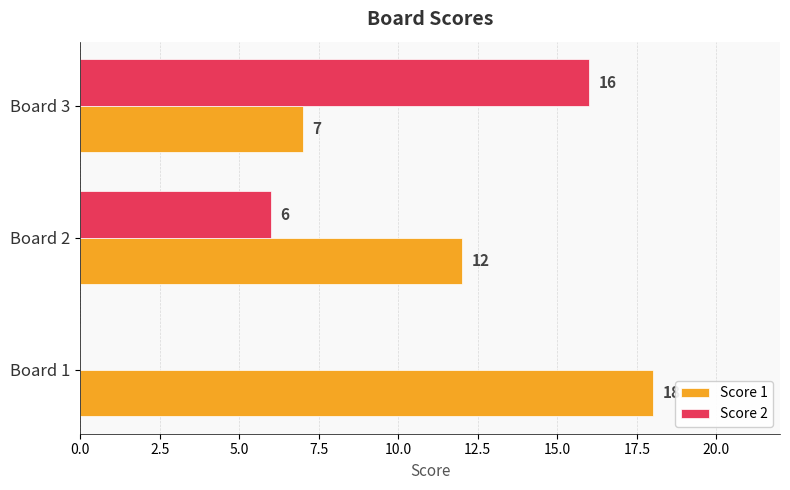

Count the number of data series in this chart.

2